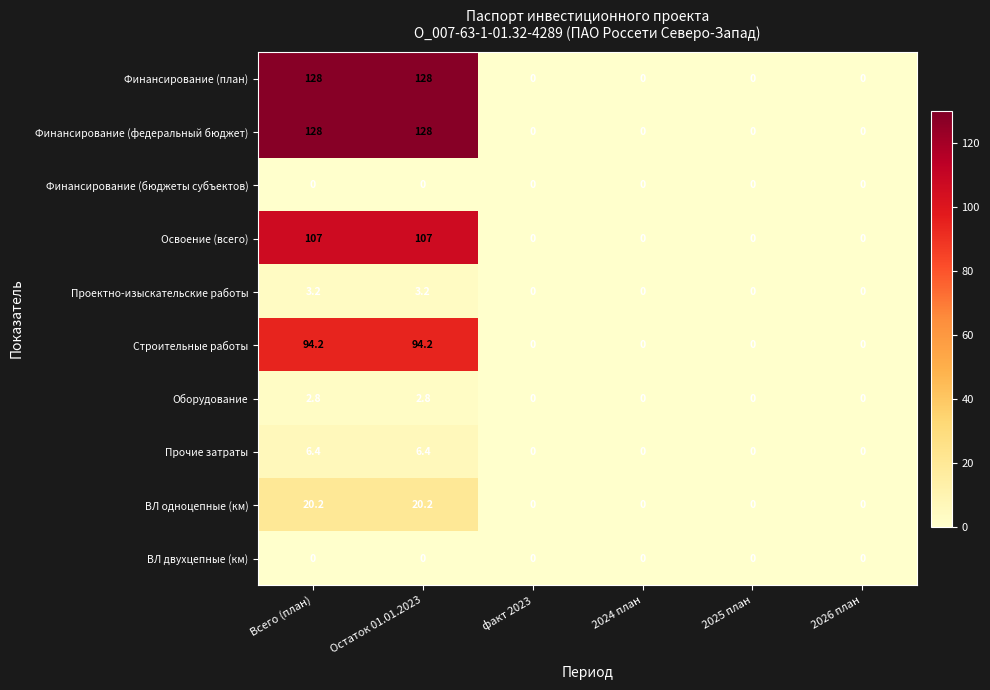

What is the greatest value displayed?

128.0